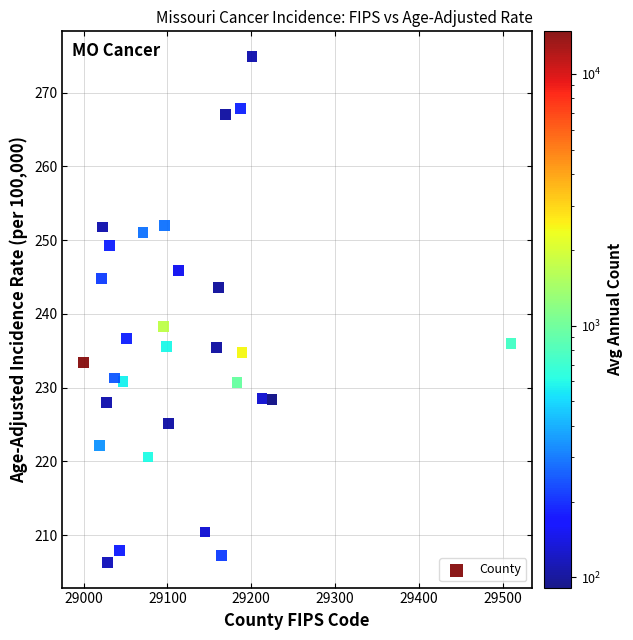

What is the range of Y values (max minus min)?

68.6